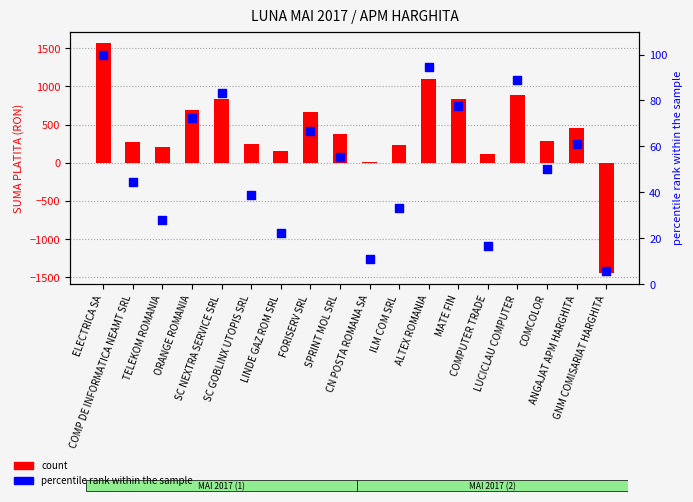

Is the value of count at ILM COM SRL greater than the value of percentile rank within the sample at FORISERV SRL?

Yes